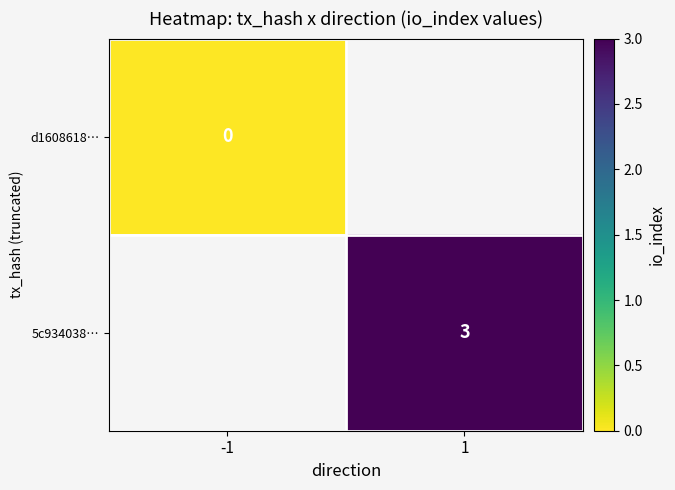

At how many categories does at least one series exceed 1?

1